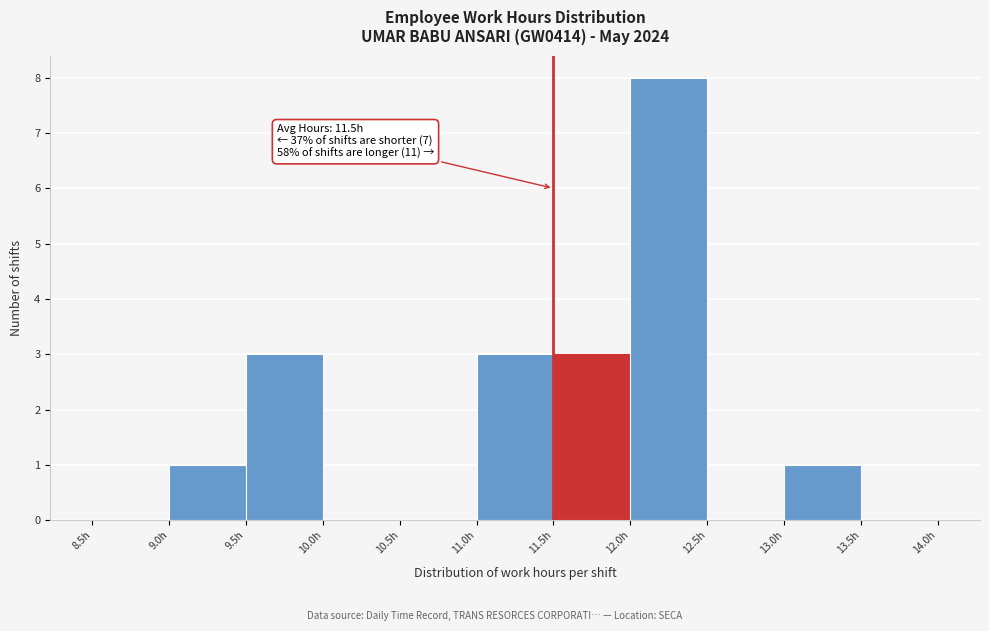

Over which range of the x-axis is the bar tallest?

12.0 to 12.5